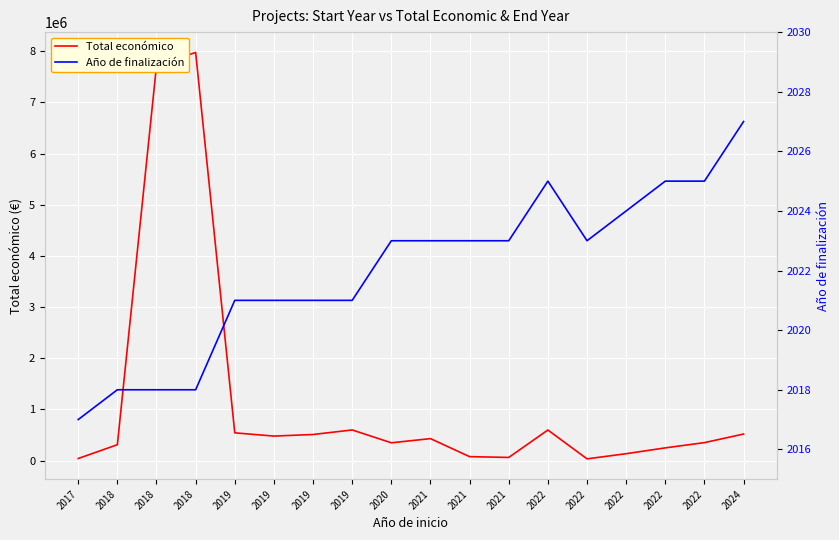

How many data points in Total económico are less than 430411?

9